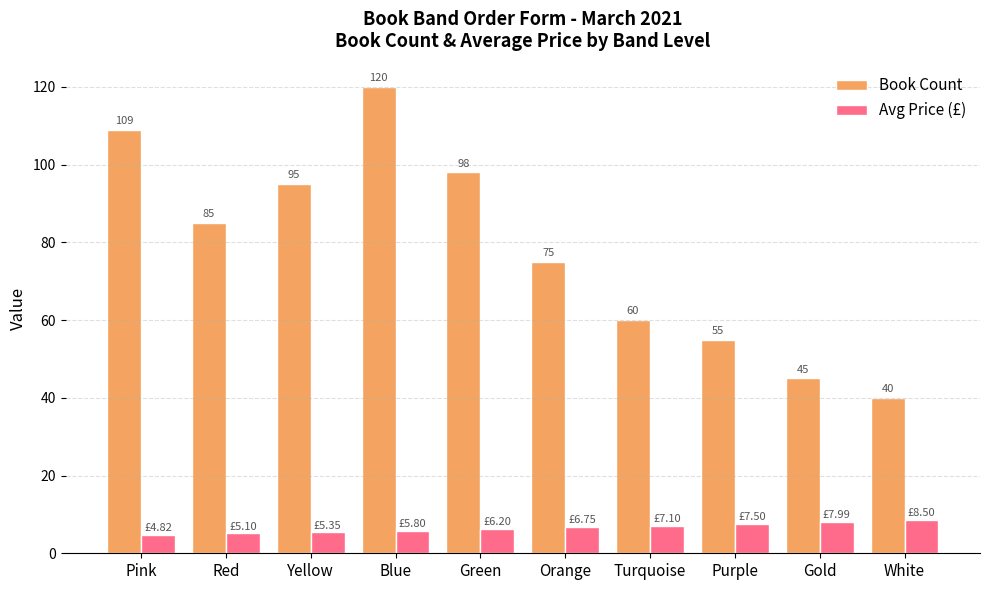

Rank the categories by Book Count value from highest to lowest.

Blue, Pink, Green, Yellow, Red, Orange, Turquoise, Purple, Gold, White